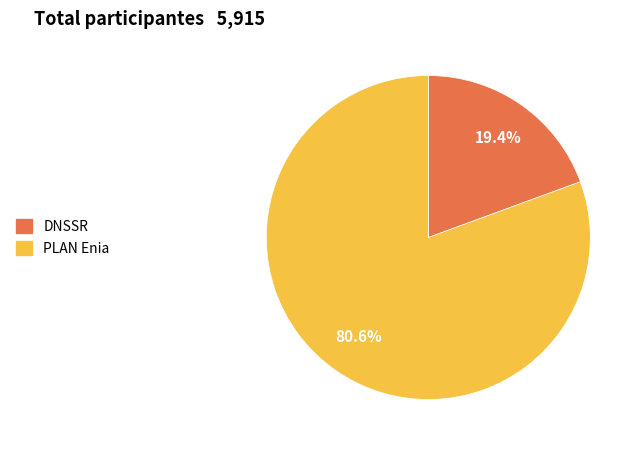

What is the ratio of the value at PLAN Enia to the value at DNSSR?

4.2